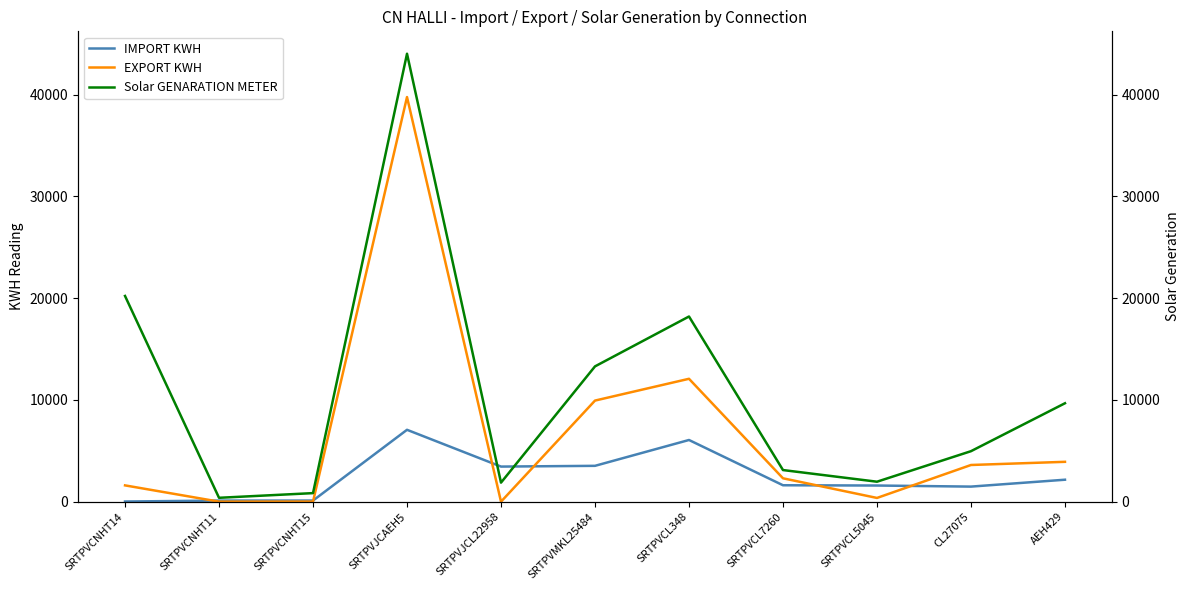

List the series in order of their overall mean, highest first.

Solar GENARATION METER, EXPORT KWH, IMPORT KWH